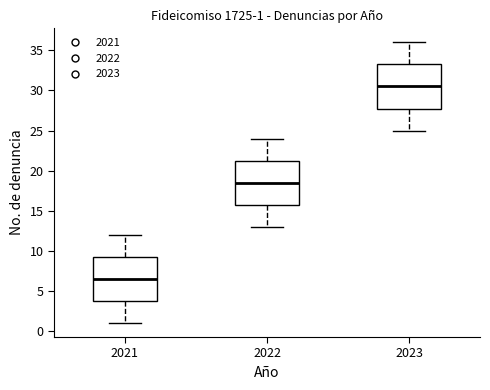

Which box has the highest median line?

2023